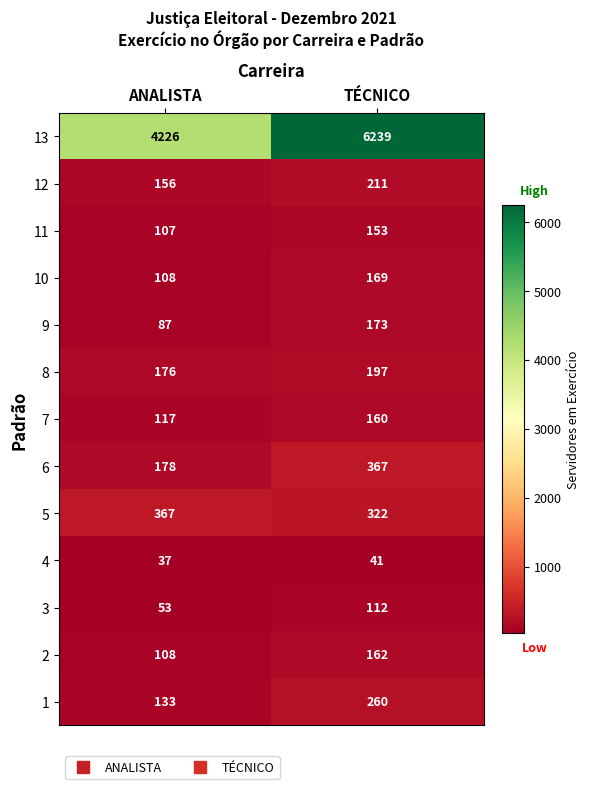

What value does the 11 series have at ANALISTA, to the nearest 10?

110